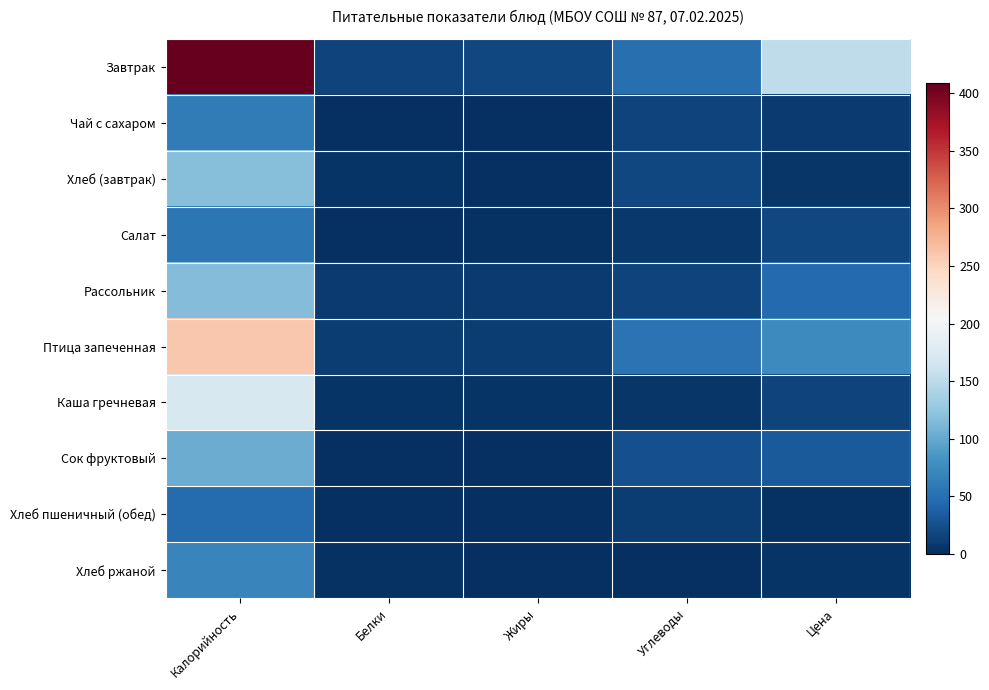

Count the number of categories in the chart.

5